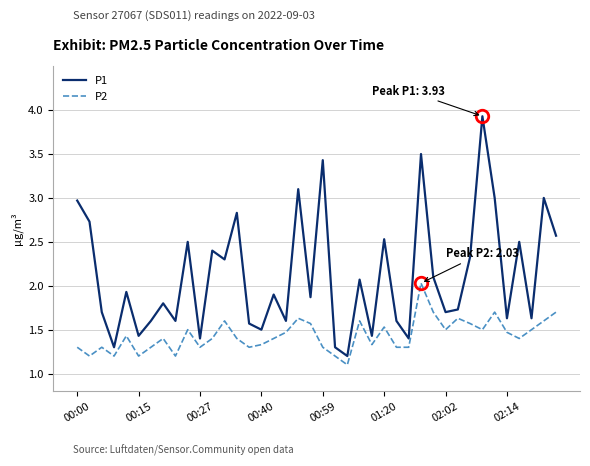

Which series has the largest range (max minus min)?

P1